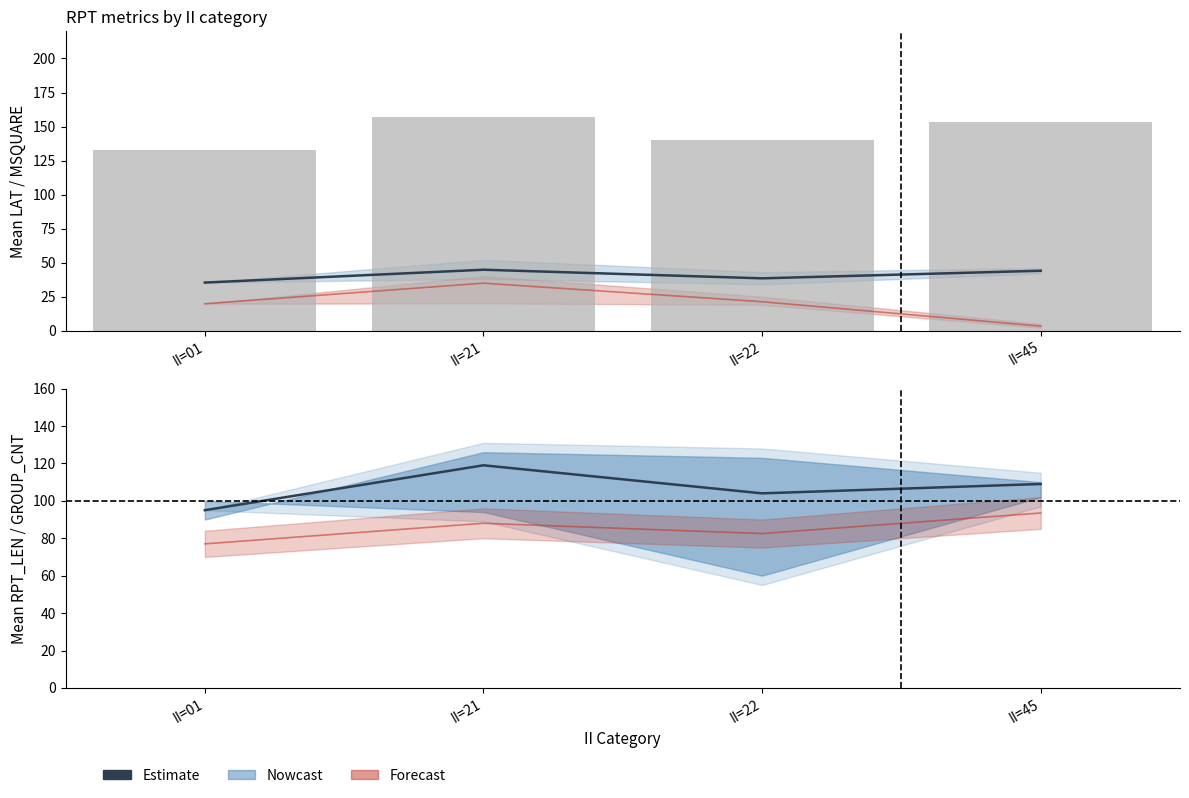

What is the sum of the RPT_LEN Estimate values at II=21 and II=45?

228.0